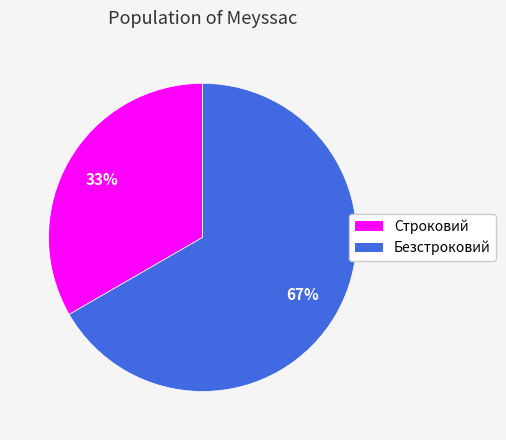

How many slices are in this pie chart?

2